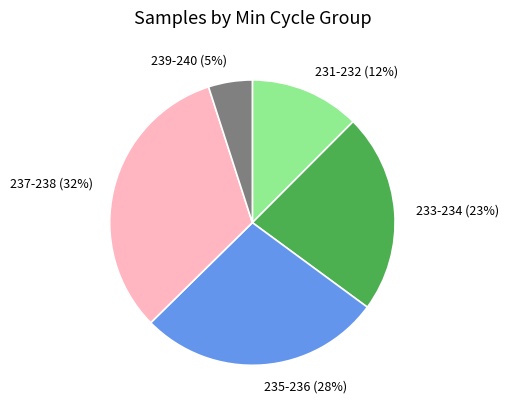

Rank the categories by value from lowest to highest.

239-240 (5%), 231-232 (12%), 233-234 (23%), 235-236 (28%), 237-238 (32%)